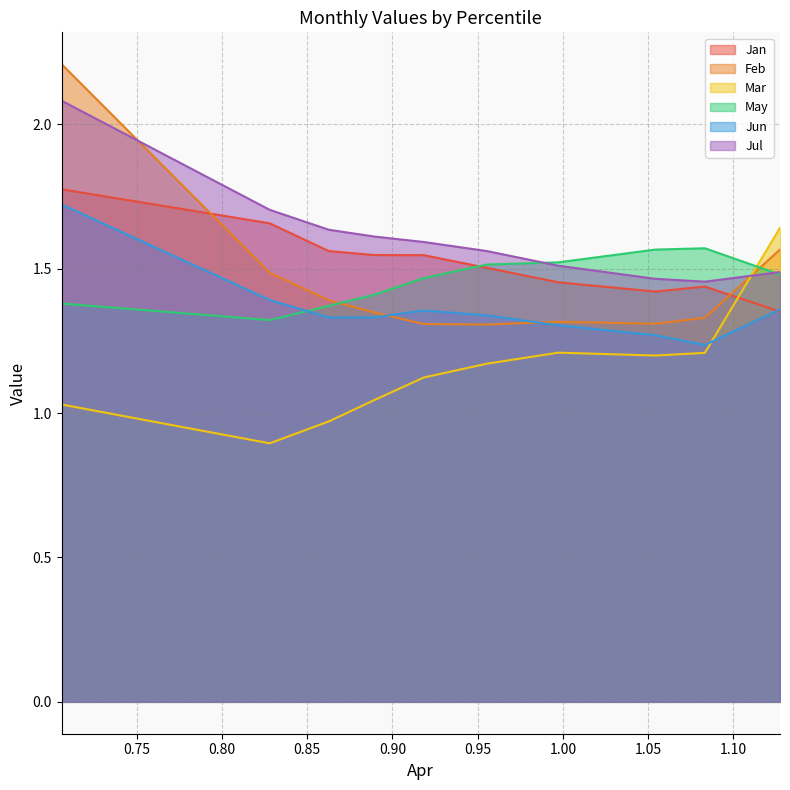

How many Jul values are between 1 and 2?

9